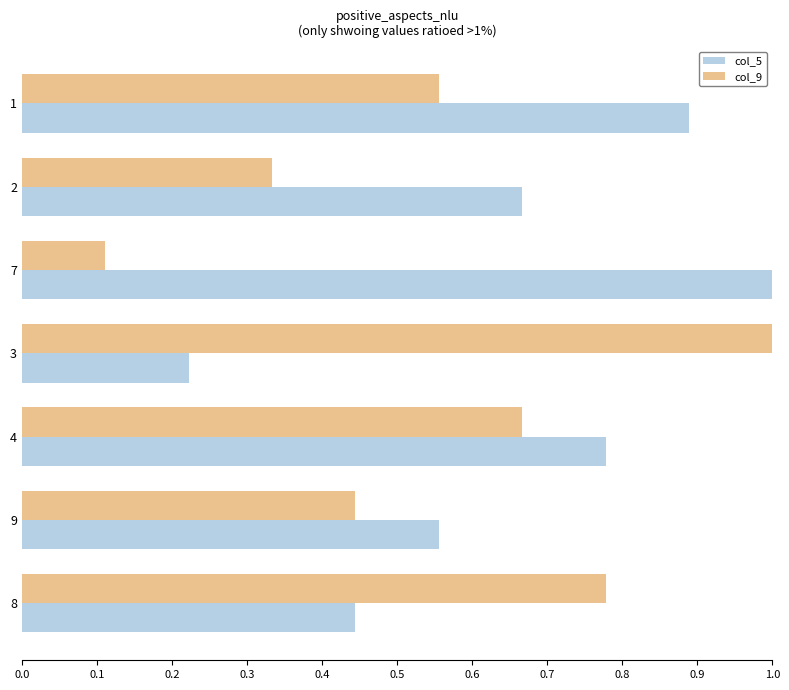

List the labels in order of col_9 value, smallest first.

7, 2, 9, 1, 4, 8, 3